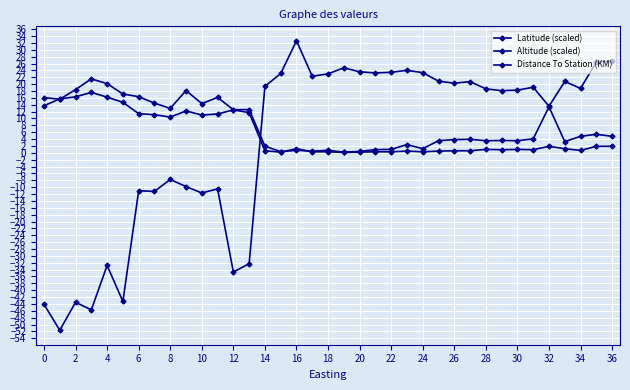

What is the sum of all Altitude (scaled) values?

294.4